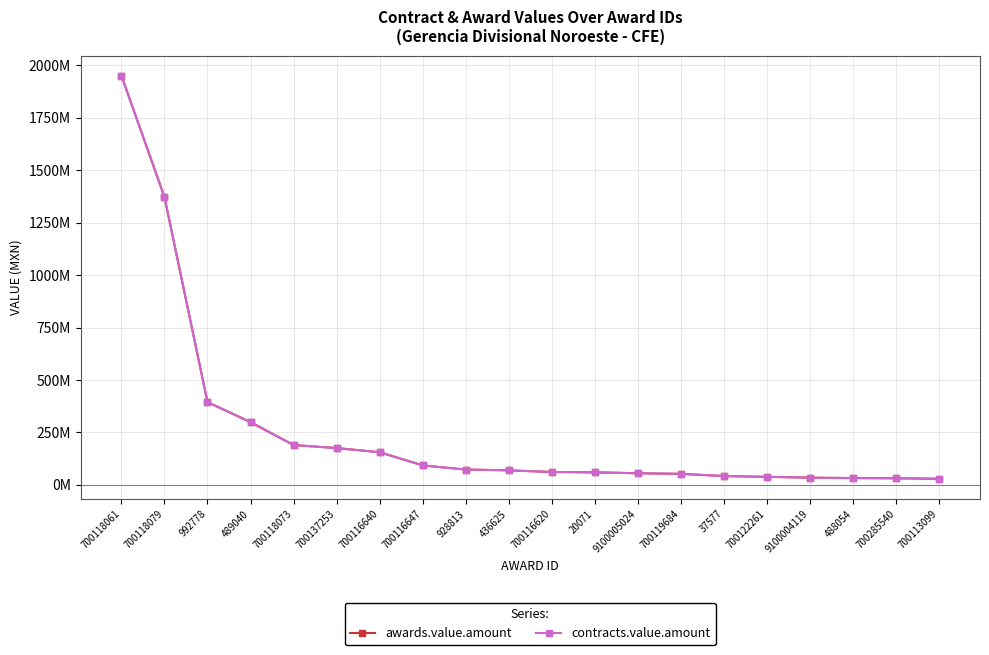

Is this an area chart (filled region under the line)?

No